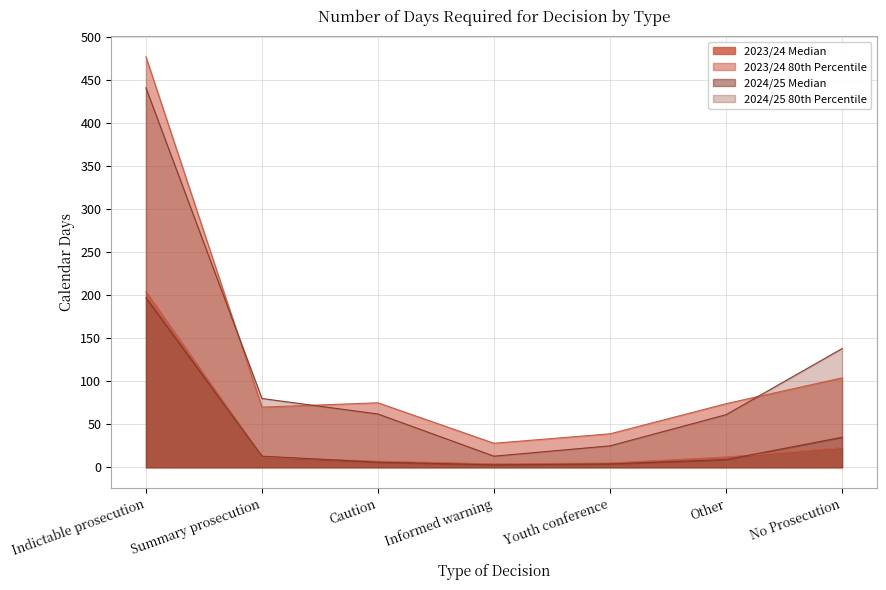

True or false: 2024/25 Median and 2023/24 80th Percentile intersect in this chart.

False